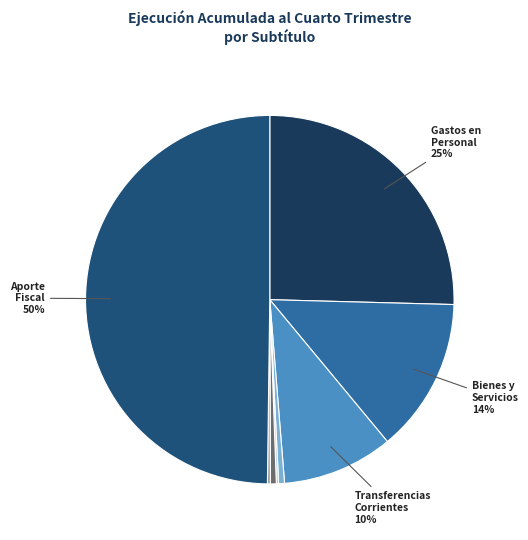

What is the smallest slice in the pie chart?

PRESTACIONES DE SEGURIDAD SOCIAL